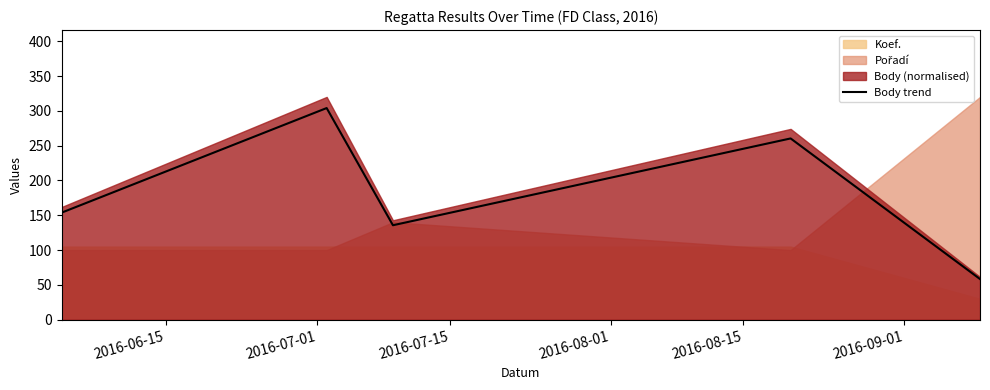

What is the difference between the second highest and second lowest values?

124.7